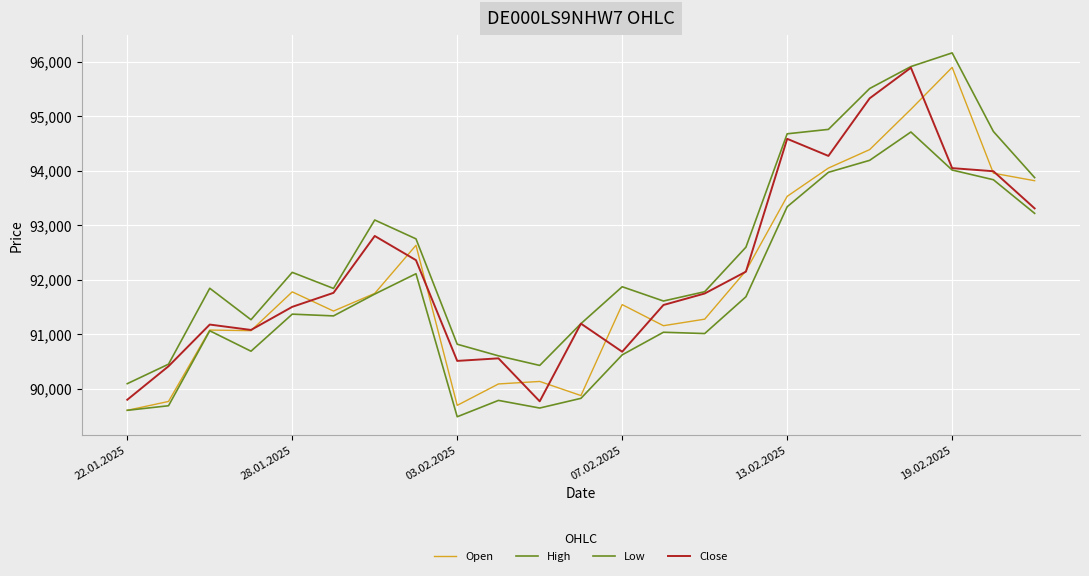

What is the value of the Open point at the 13th from the left?

91543